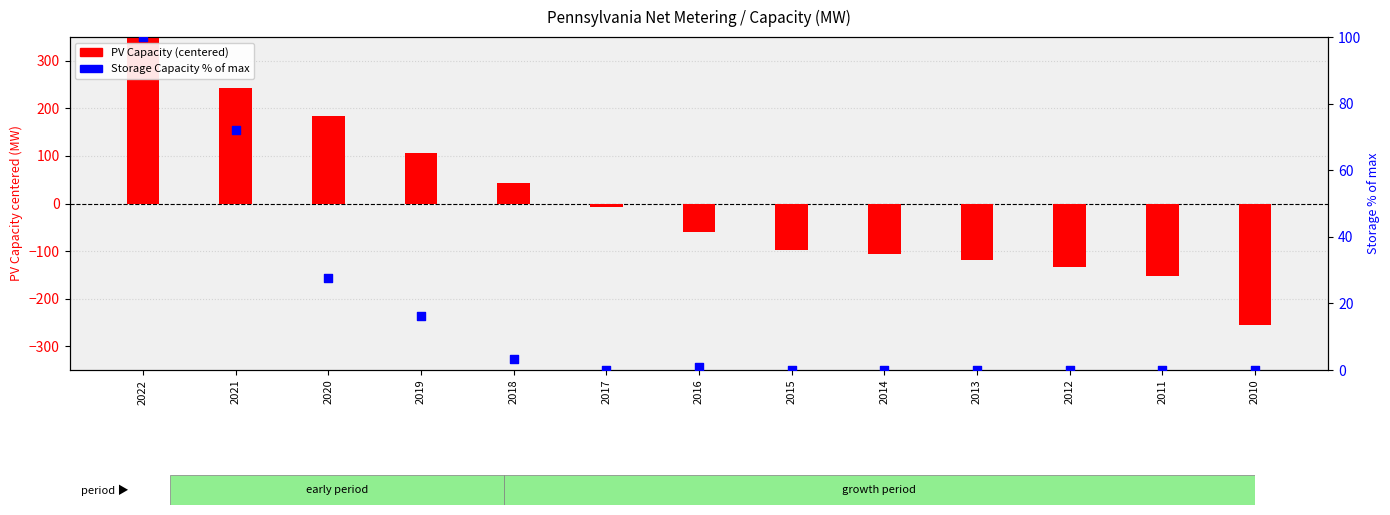

Which series has the largest Y range (max minus min)?

PV Capacity (centered)